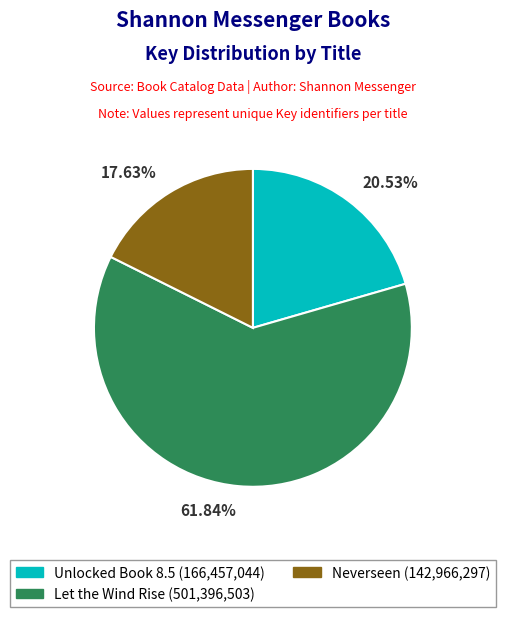

What is the smallest slice in the pie chart?

Neverseen